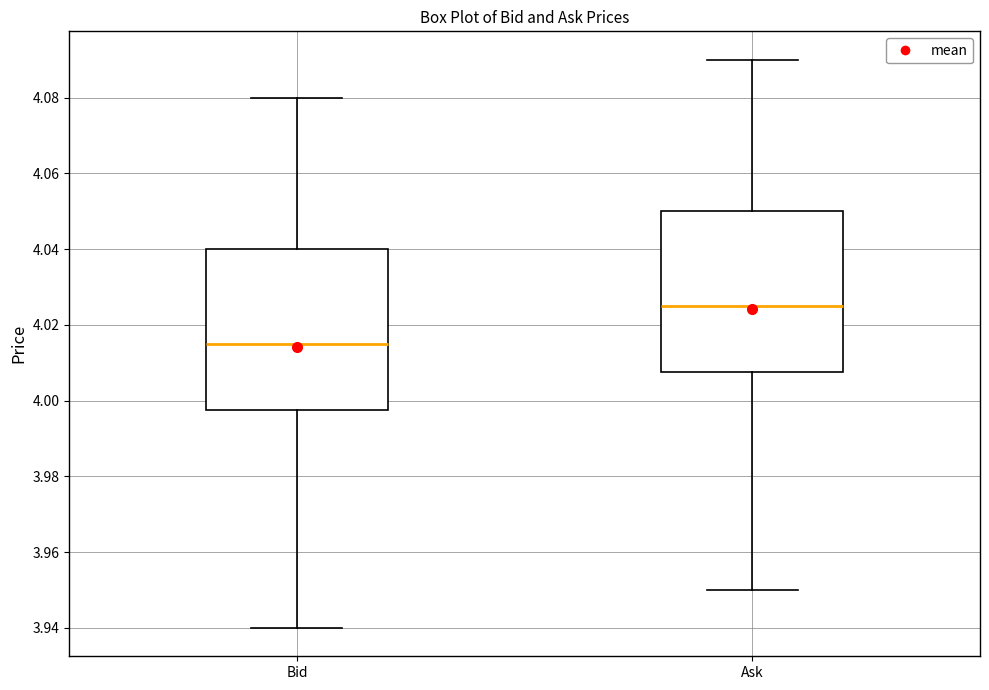

Which box has the lowest median line?

Bid